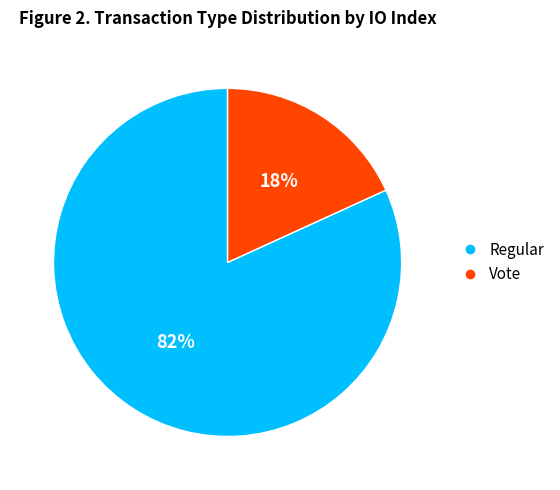

To the nearest percent, what percentage of the pie is Vote?

18%